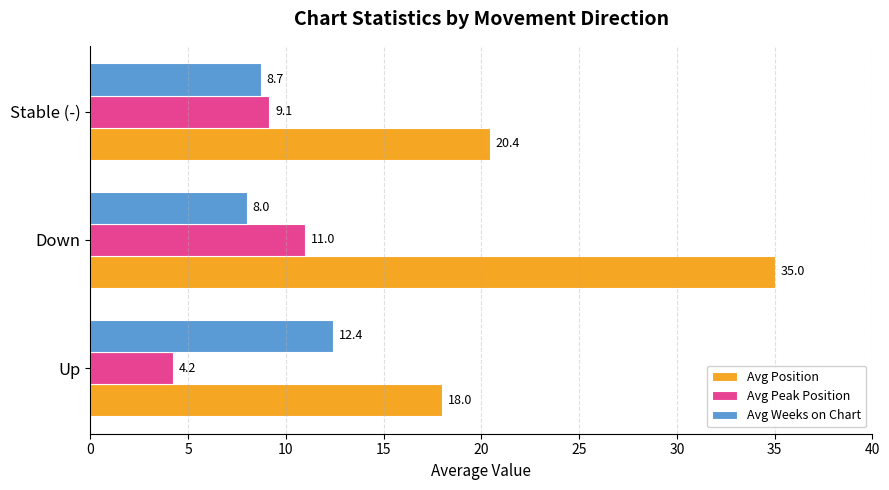

At which label is Avg Peak Position closest to 7?

Stable (-)